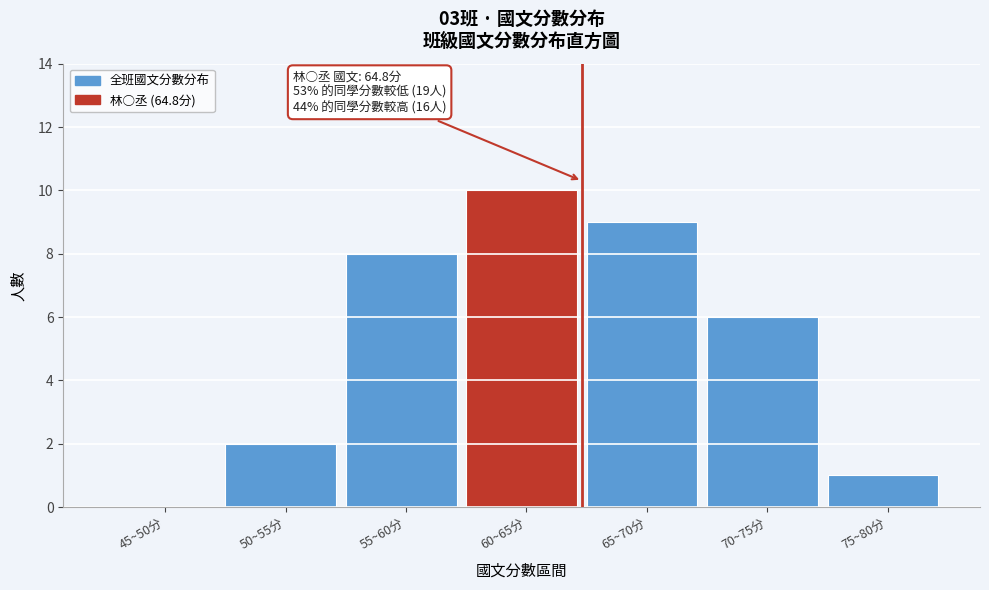

Reading right to left, transcribe all the data shown in this chart.

75~80分=1	70~75分=6	65~70分=9	60~65分=10	55~60分=8	50~55分=2	45~50分=0